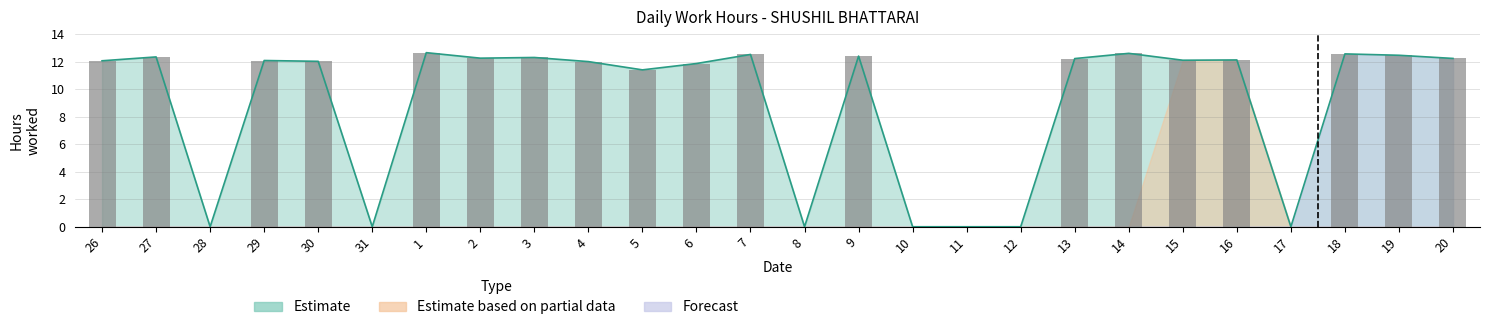

Between 15 and 20, which is larger?

20